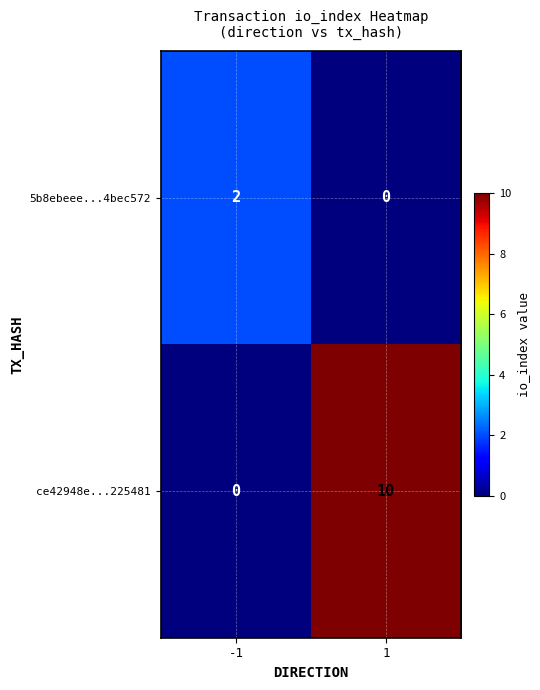

Is it true that ce42948e...225481 equals 0 at -1?

True